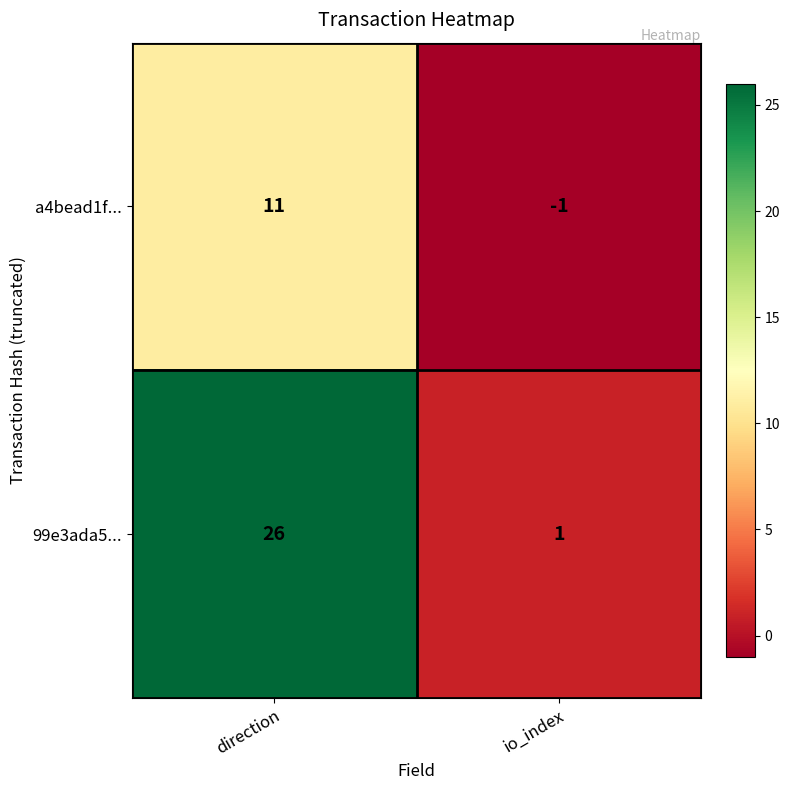

Which category has the lowest value across all series?

io_index